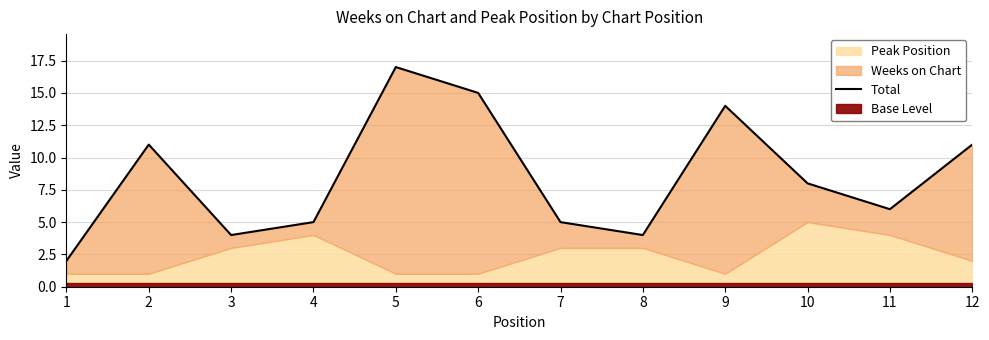

True or false: the data shows 3 at 7.

False